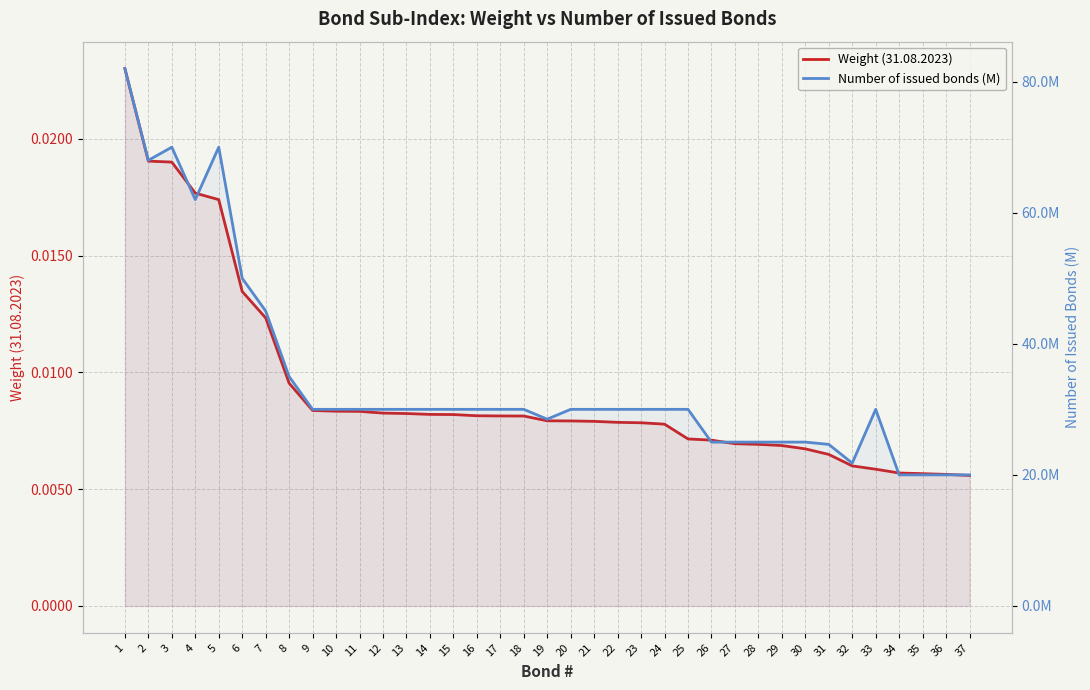

True or false: Weight (31.08.2023) and Number of issued bonds (M) cross at least once.

False